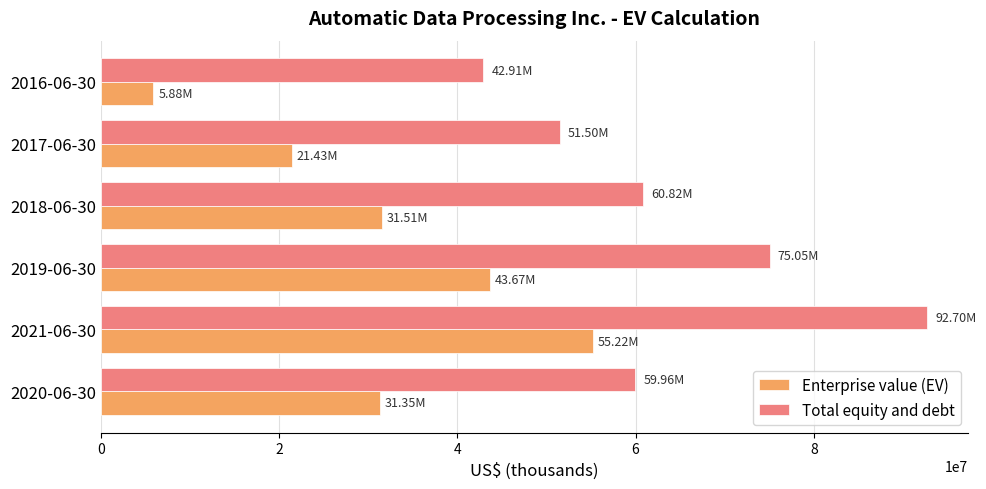

How many data points in Total equity and debt are less than 60815010?

3